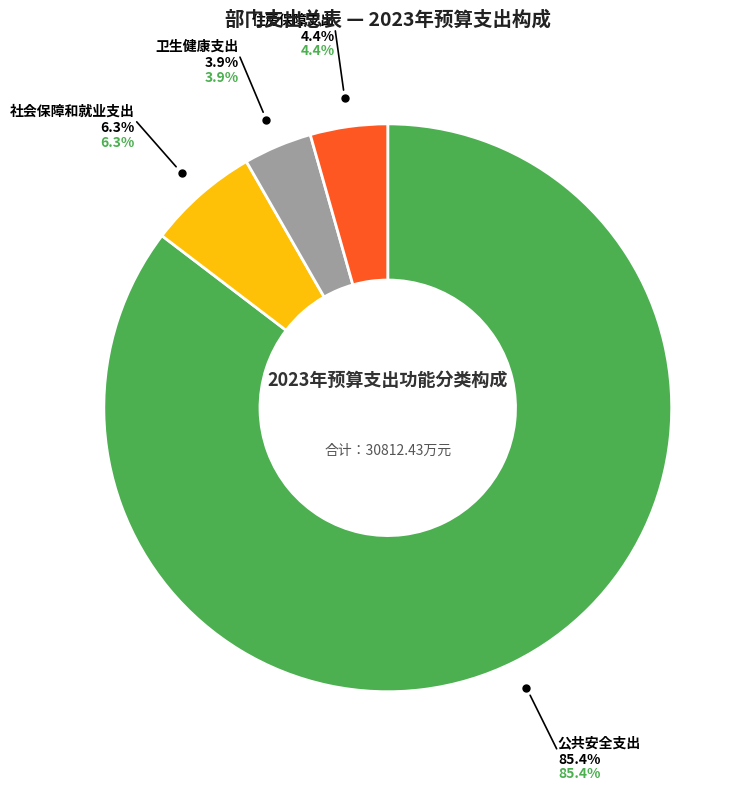

Is 公共安全支出 the majority of the pie?

Yes